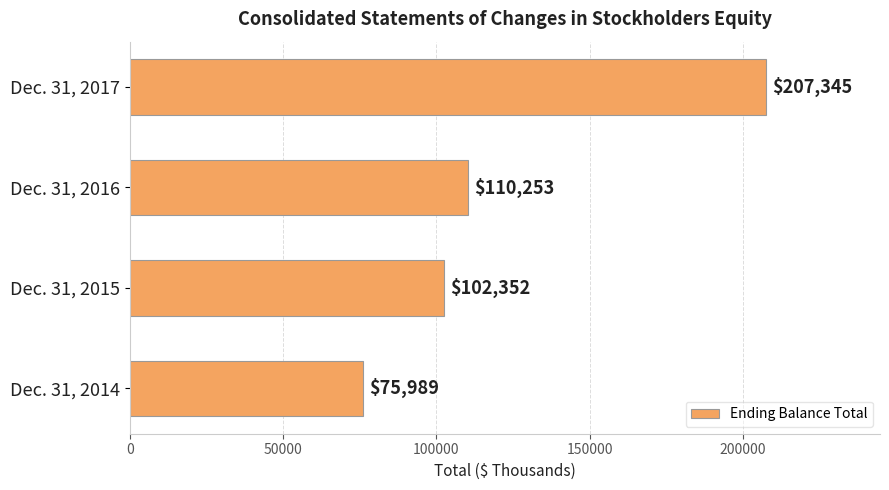

List the labels in order of value, largest first.

Dec. 31, 2017, Dec. 31, 2016, Dec. 31, 2015, Dec. 31, 2014